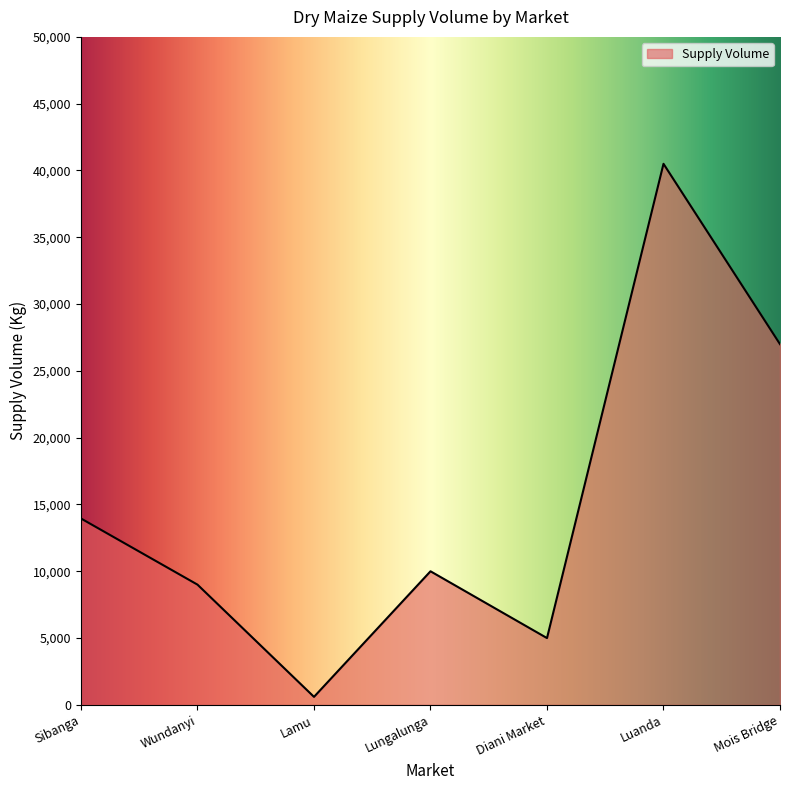

Which category has the highest value across all series?

Luanda